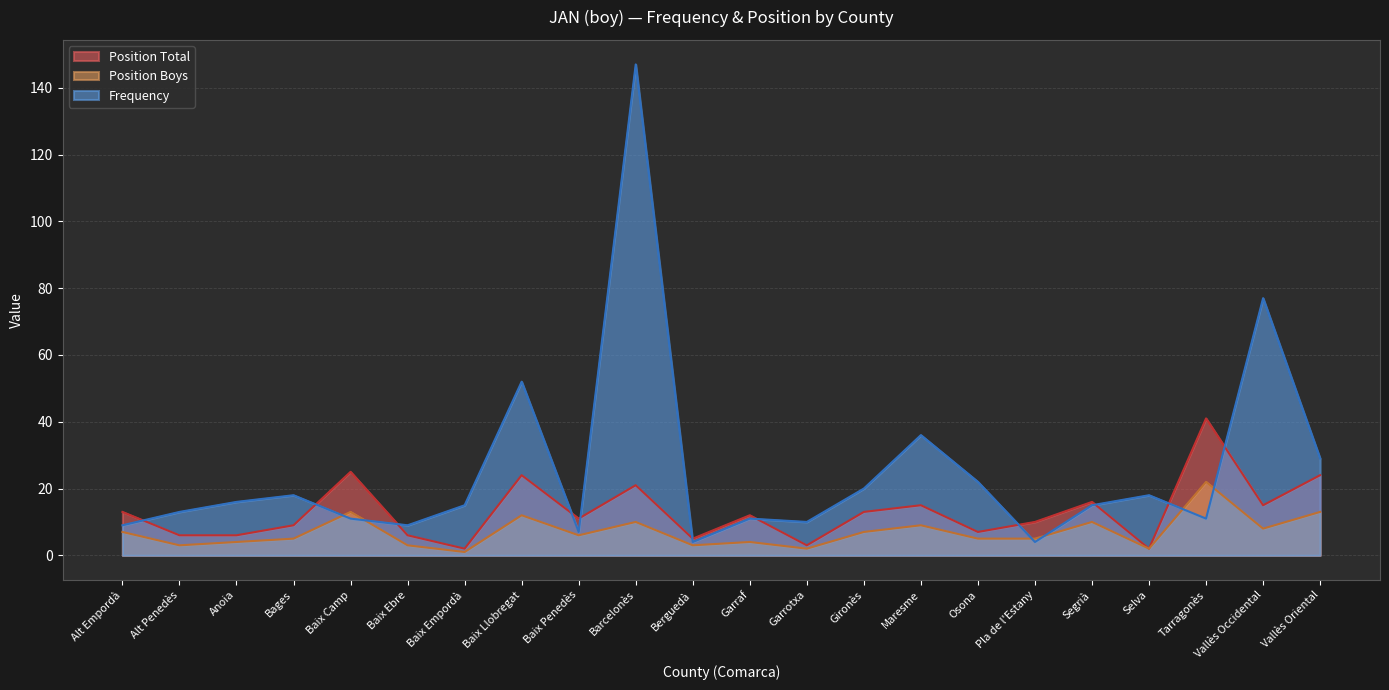

Between Baix Empordà and Garraf, which series saw the biggest shift?

Position Total